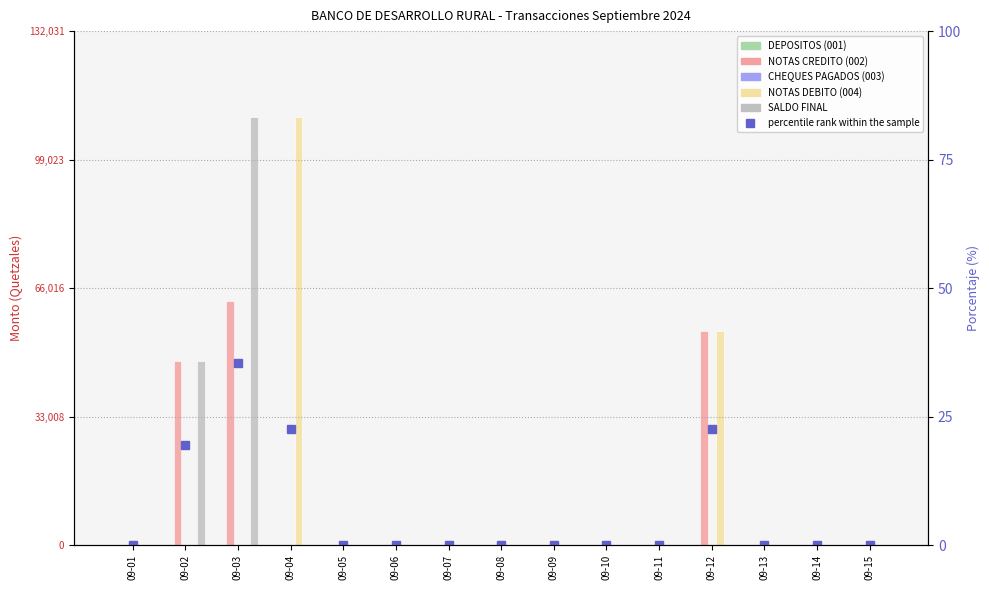

Which label corresponds to the largest value in the chart?

09-04